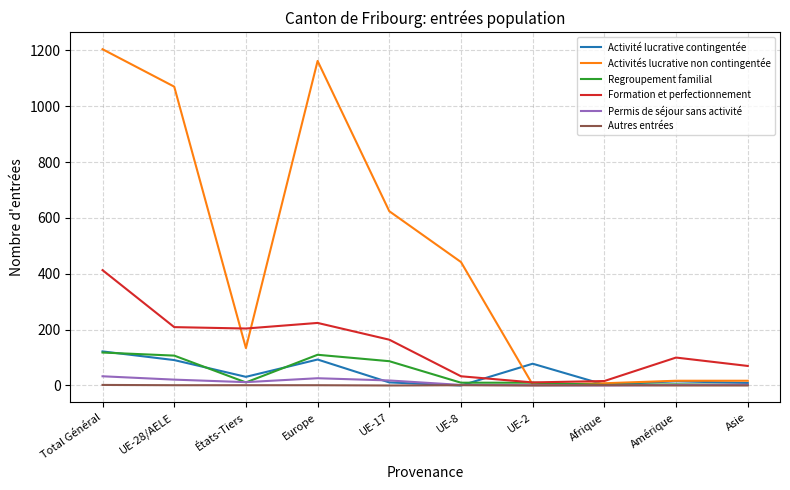

What is the spread (max minus min) of values at Total Général?

1202